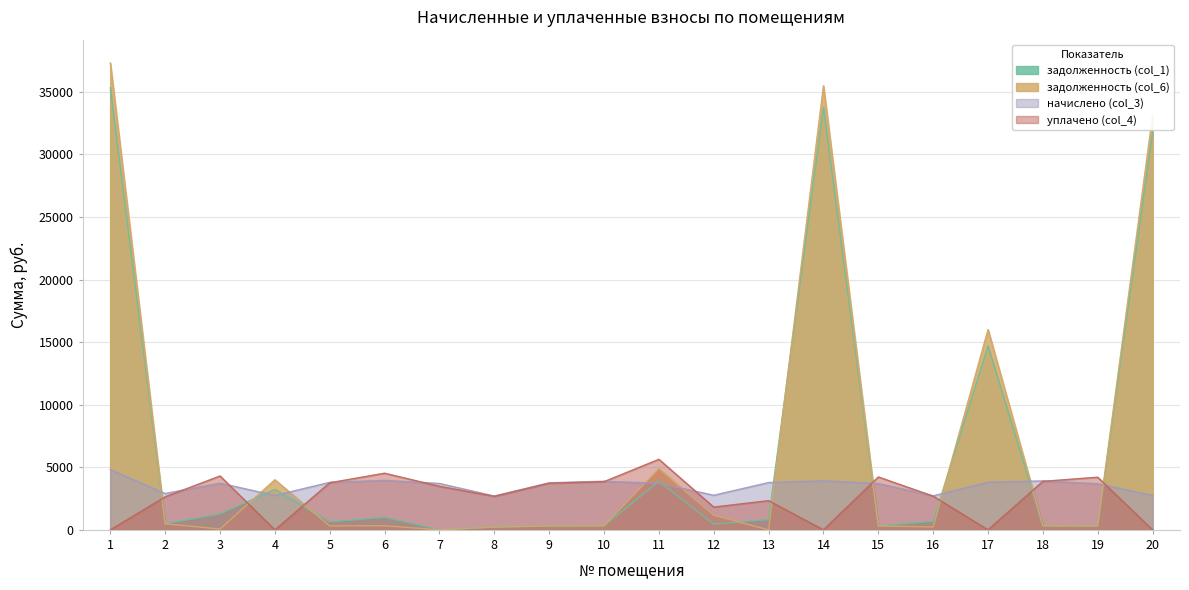

Reading left to right, transcribe all the data shown in this chart.

задолженность (col_1): 1=35327.6	2=484.6	3=1267.8	4=3231.6	5=632.8	6=998.9	7=0.0	8=225.3	9=313.4	10=323.8	11=3876.7	12=460.9	13=814.8	14=33775.9	15=309.0	16=681.1	17=14706.3	18=326.0	19=307.5	20=31794.9
задолженность (col_6): 1=37307.6	2=484.6	3=67.4	4=4003.1	5=316.4	6=330.8	7=0.0	8=225.3	9=313.4	10=324.9	11=4882.7	12=1161.2	13=0.0	14=35486.1	15=309.0	16=235.0	17=16008.8	18=326.0	19=307.5	20=33121.6
начислено (col_3): 1=4810.6	2=2907.7	3=3734.6	4=2747.6	5=3796.9	6=3957.0	7=3708.0	8=2703.1	9=3761.3	10=3885.8	11=3725.8	12=2765.4	13=3779.2	14=3921.4	15=3708.0	16=2721.0	17=3805.8	18=3912.5	19=3690.2	20=2747.6
уплачено (col_4): 1=0.0	2=2639.9	3=4307.9	4=0.0	5=3763.6	6=4527.4	7=3480.0	8=2679.4	9=3728.3	10=3851.8	11=5639.5	12=1819.3	13=2334.9	14=0.0	15=4228.4	16=2697.1	17=0.0	18=3878.2	19=4208.2	20=0.0